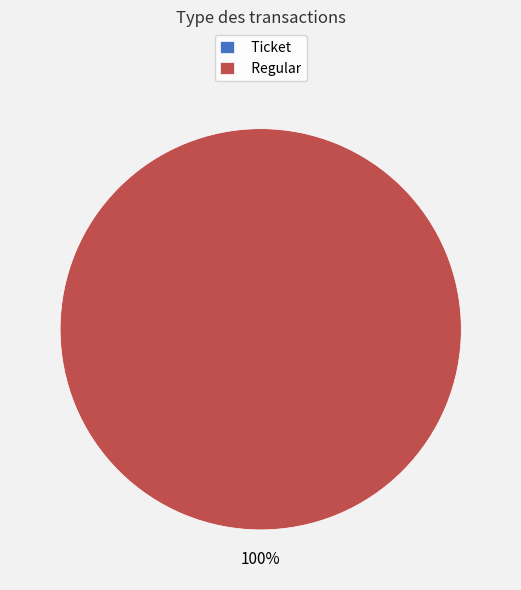

To the nearest percent, what percentage of the pie is Regular?

100%